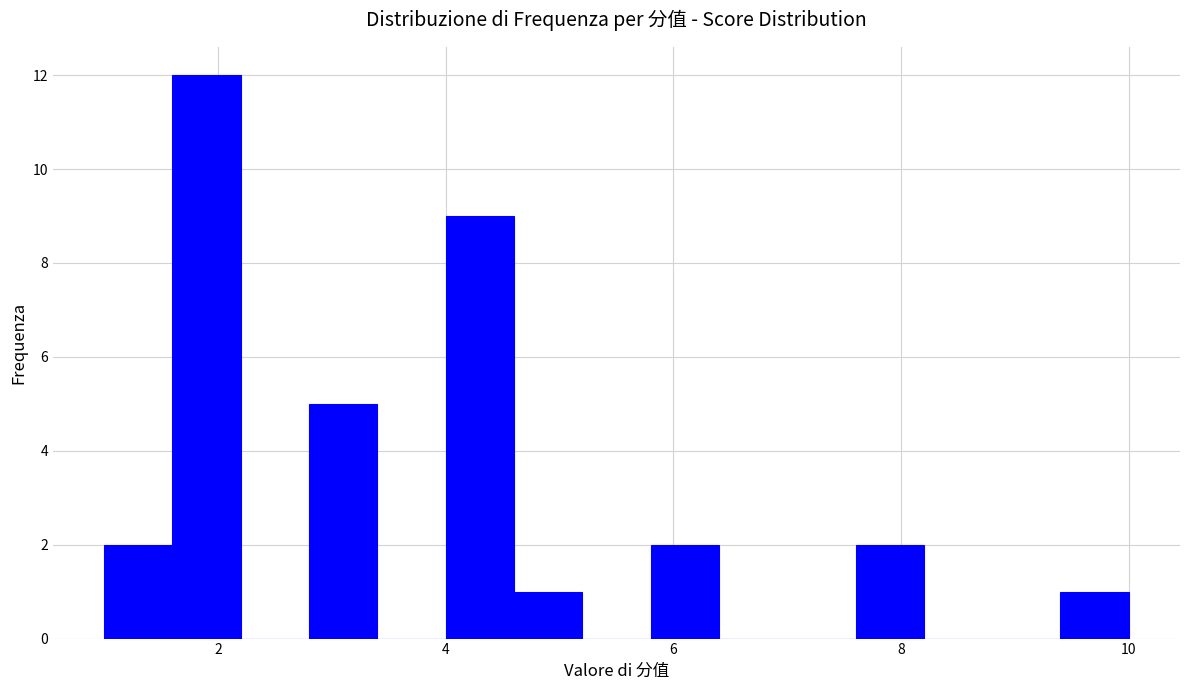

Read against the x-axis, roughly where is the centre of the tallest bar?

2.0